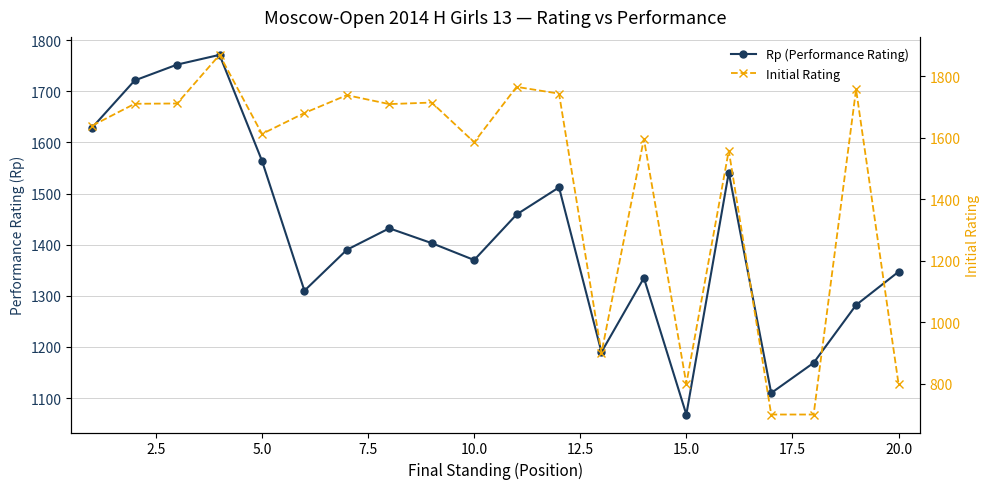

How many interior local valleys does the Rp (Performance Rating) series have?

5